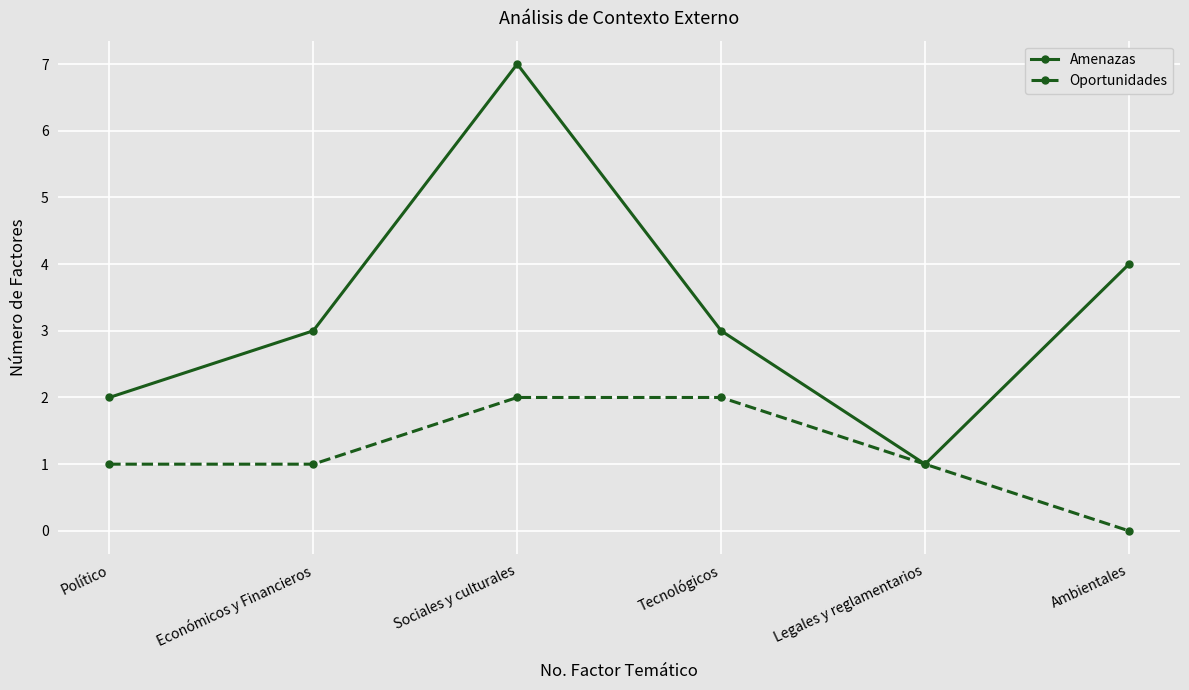

What value does the Oportunidades series have at Tecnológicos?

2